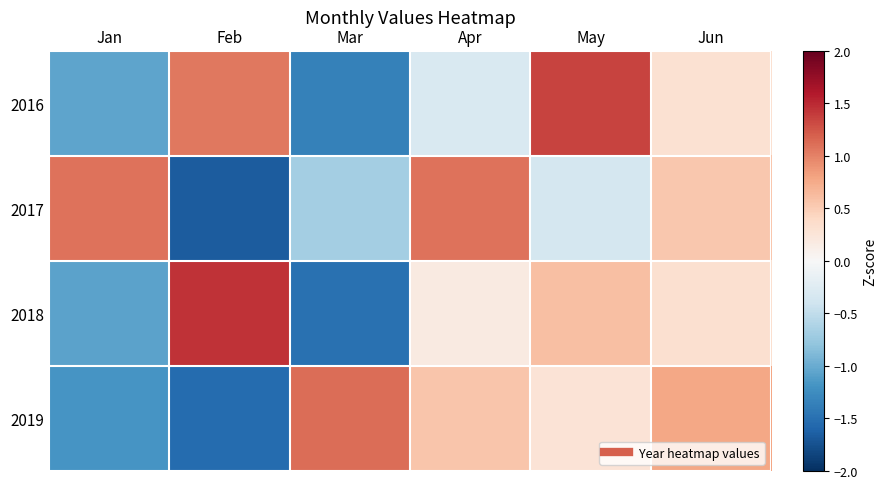

List the series in order of their peak value, highest first.

2018, 2016, 2019, 2017